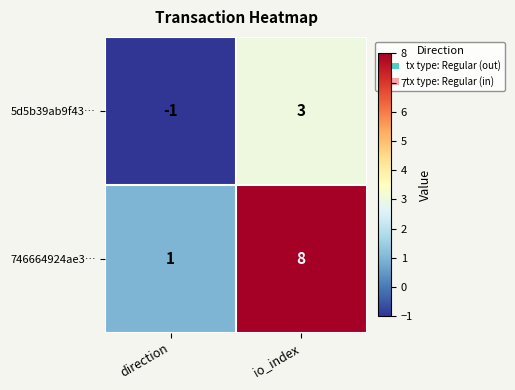

At how many categories does at least one series exceed 6?

1